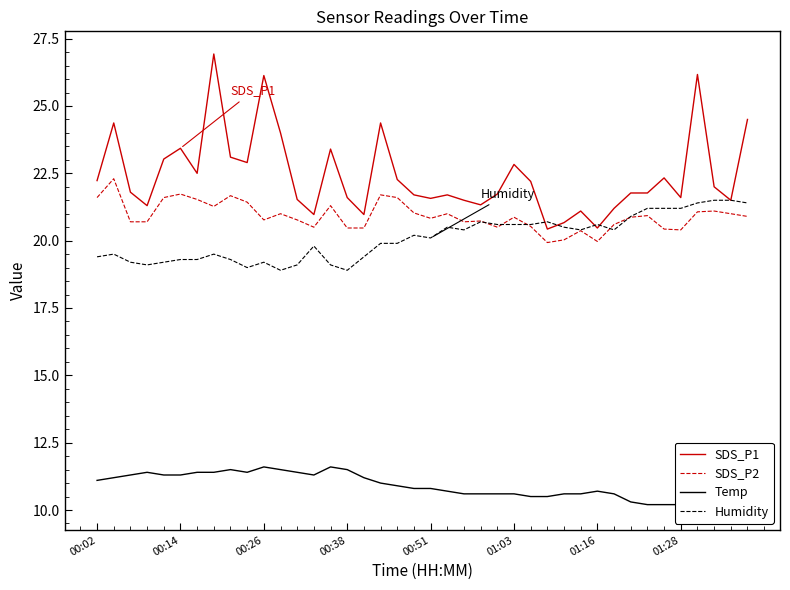

The value of SDS_P2 at 00:51 is 20.8. True or false?

True